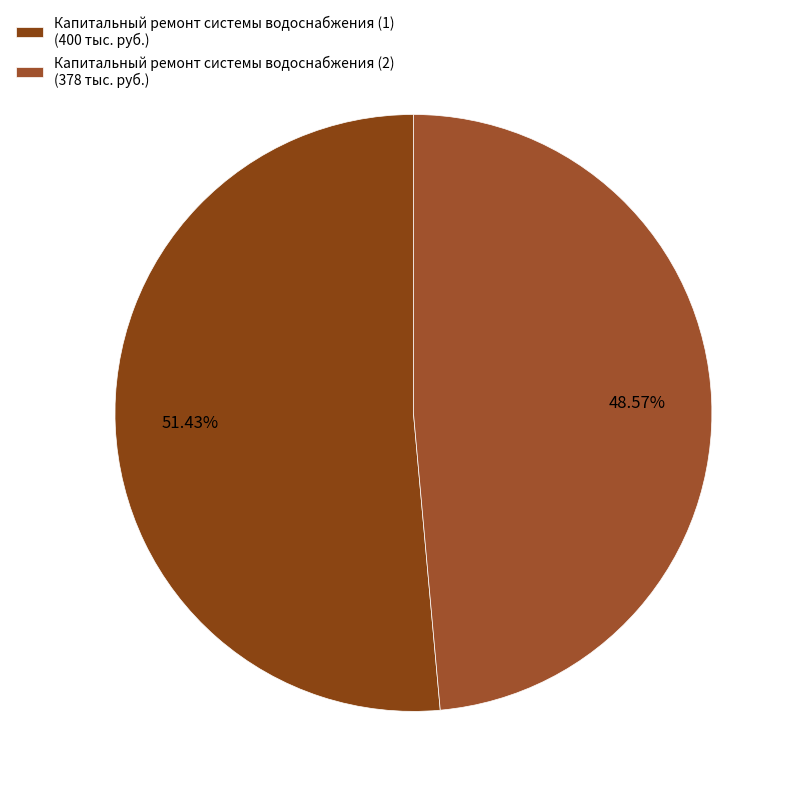

How many segments does this pie chart have?

2